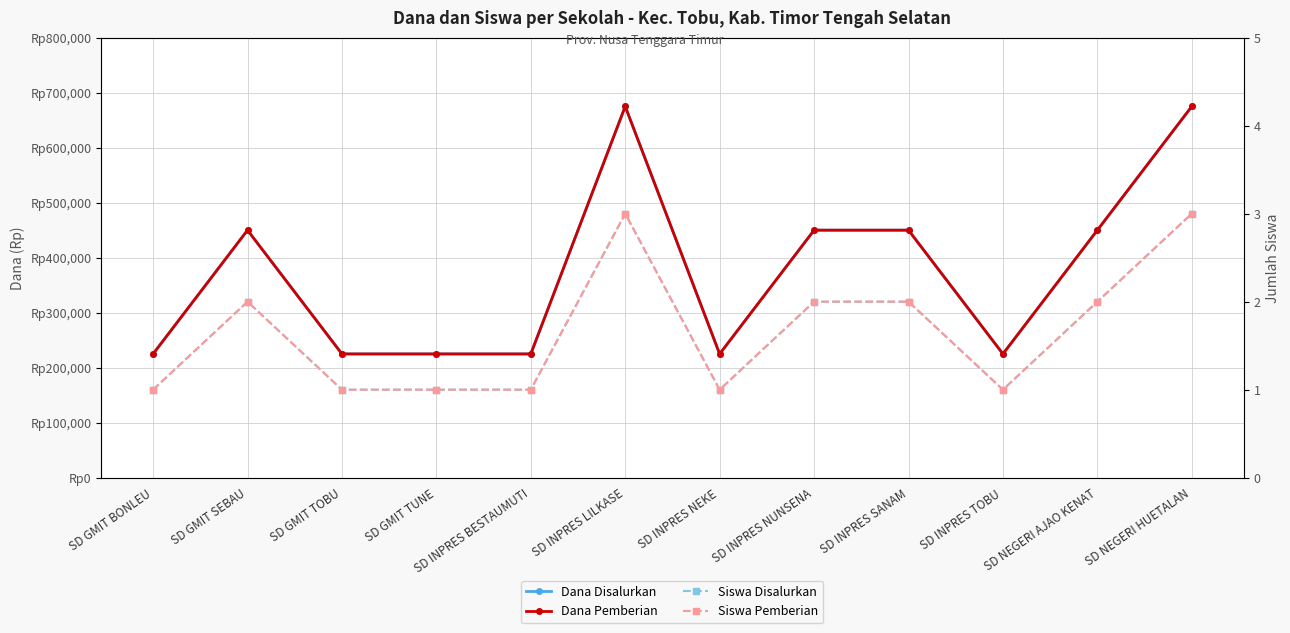

At which label does Dana Disalurkan reach its minimum?

SD GMIT BONLEU